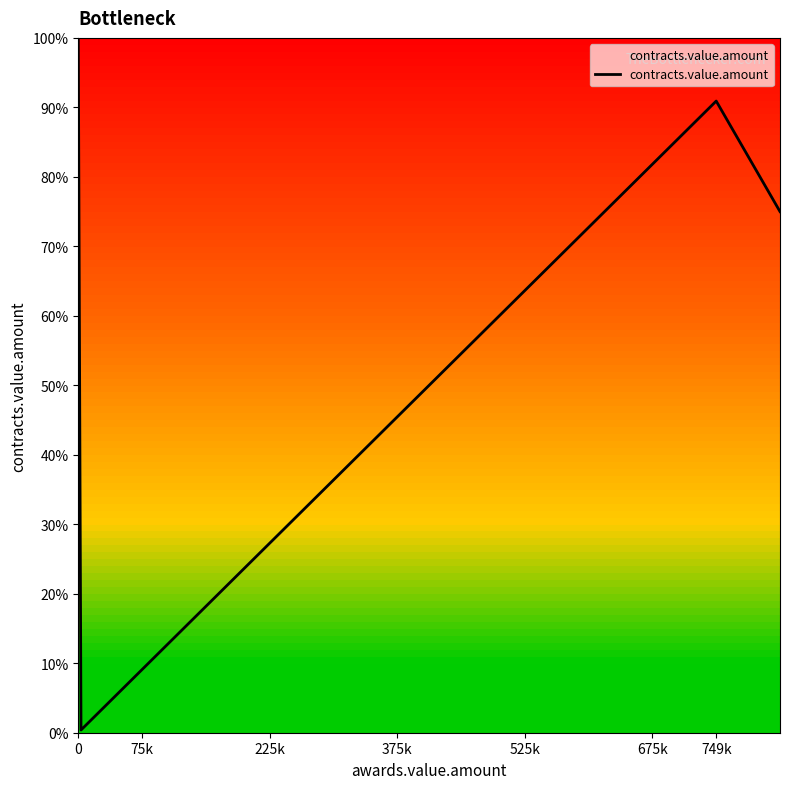

What is the sum of all values?

327.0